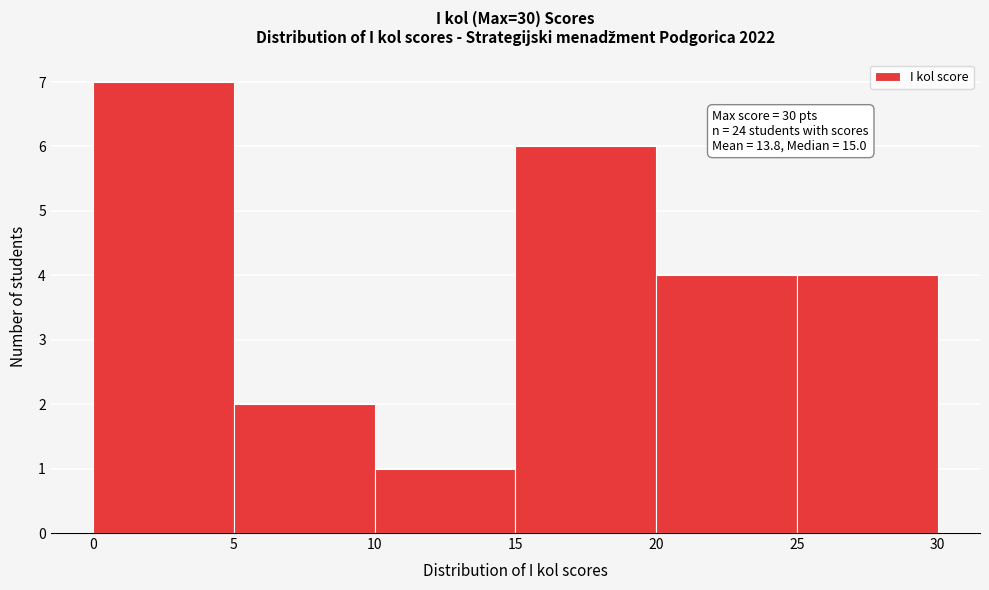

Over which range of the x-axis is the bar tallest?

0 to 5